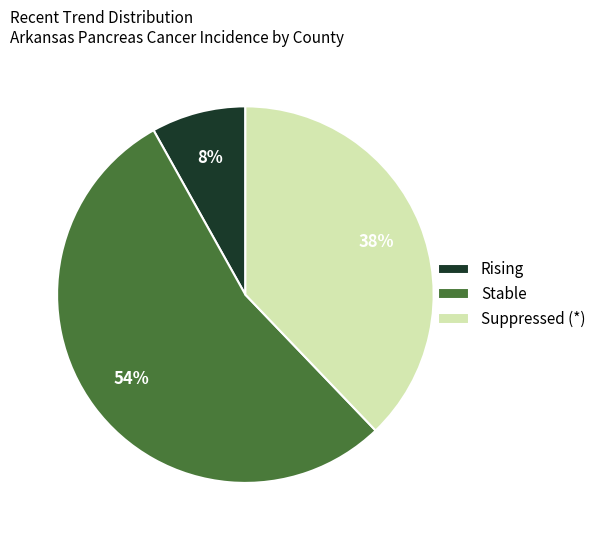

What is the ratio of the value at Stable to the value at Suppressed (*)?

1.4